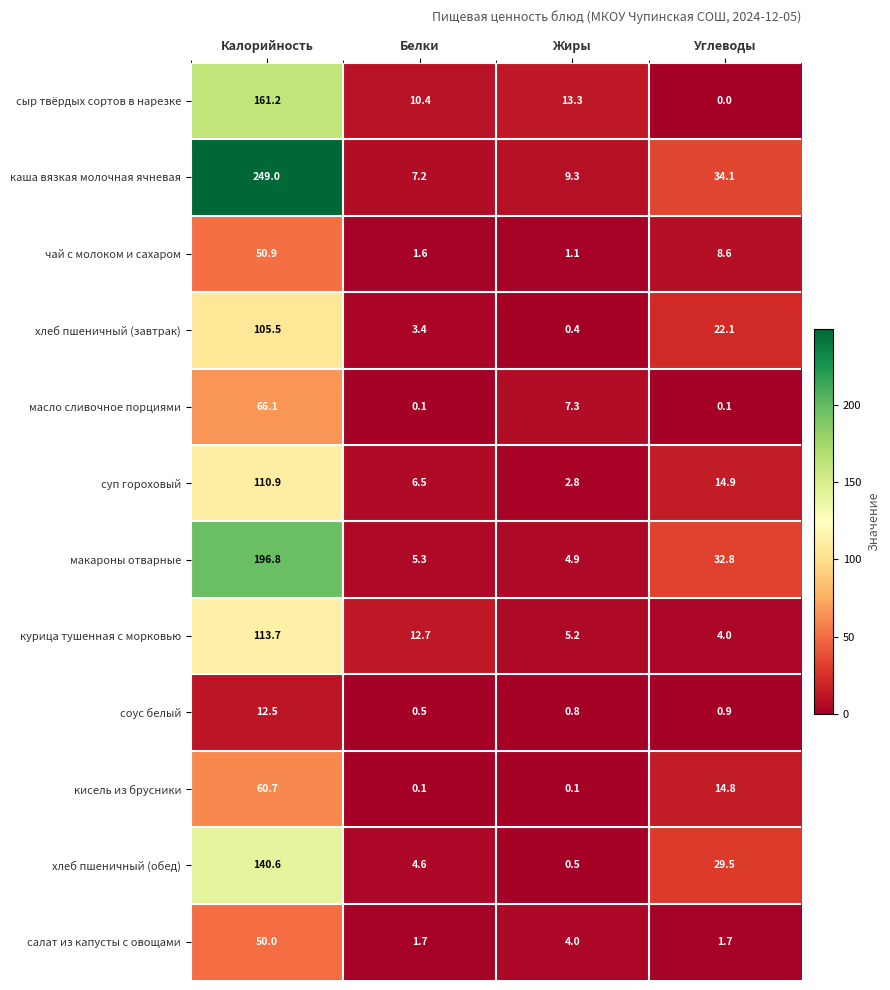

What is the difference between the highest and lowest values at Белки?

12.6